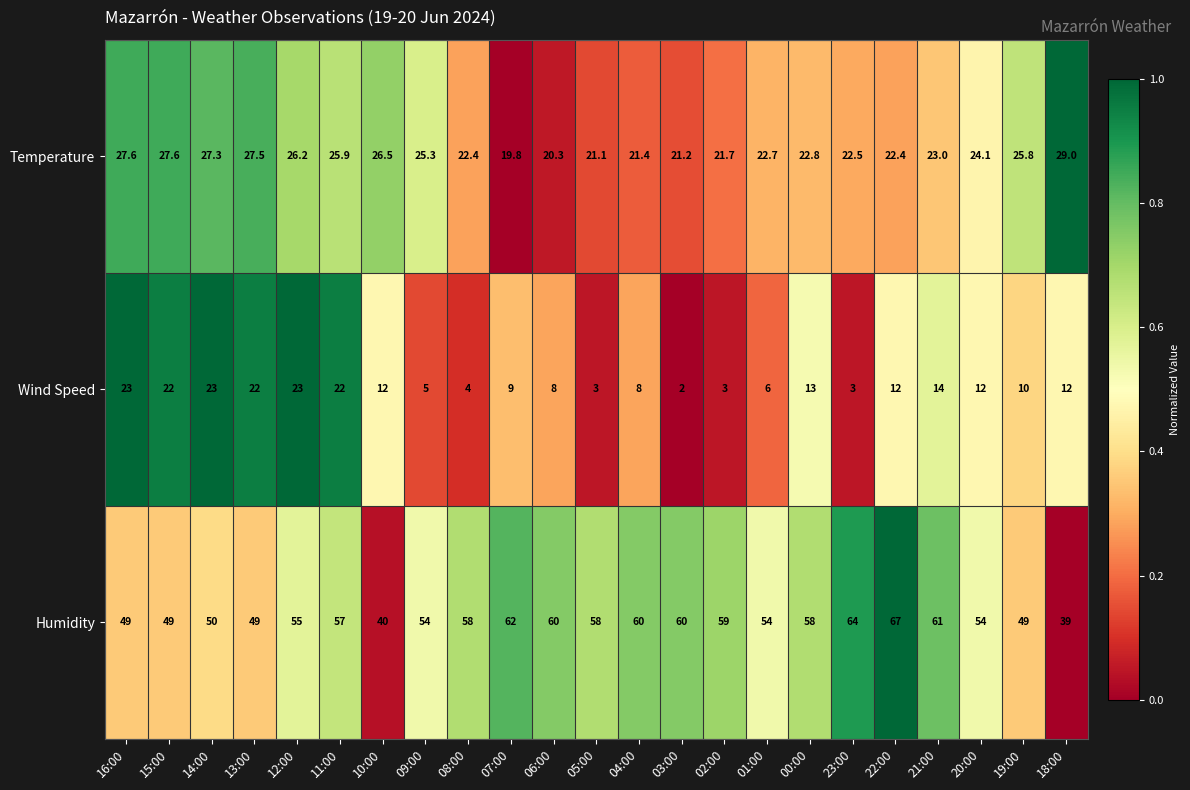

The value of Wind Speed at 05:00 is 4.9. True or false?

False